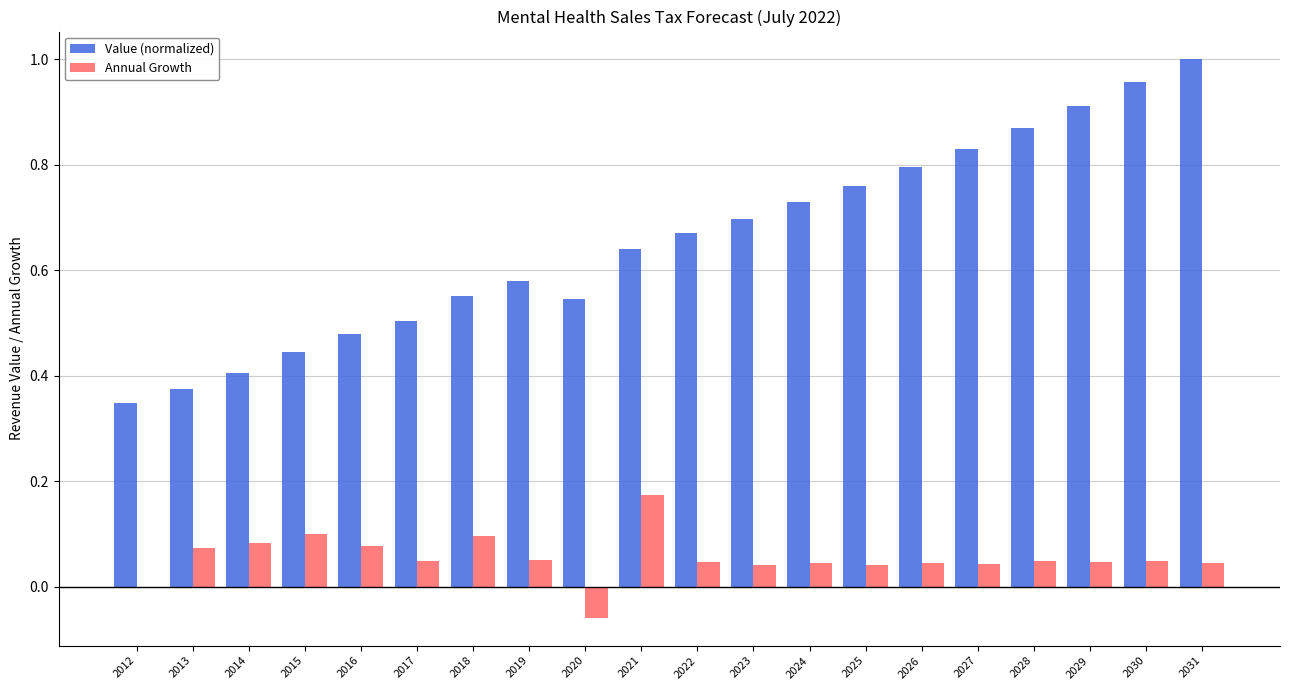

Are the bars horizontal?

No